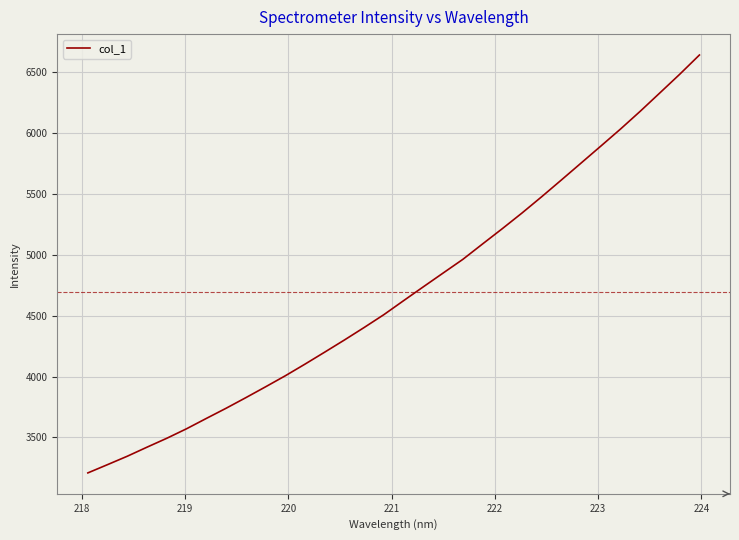

What is the smallest value displayed?

3208.9